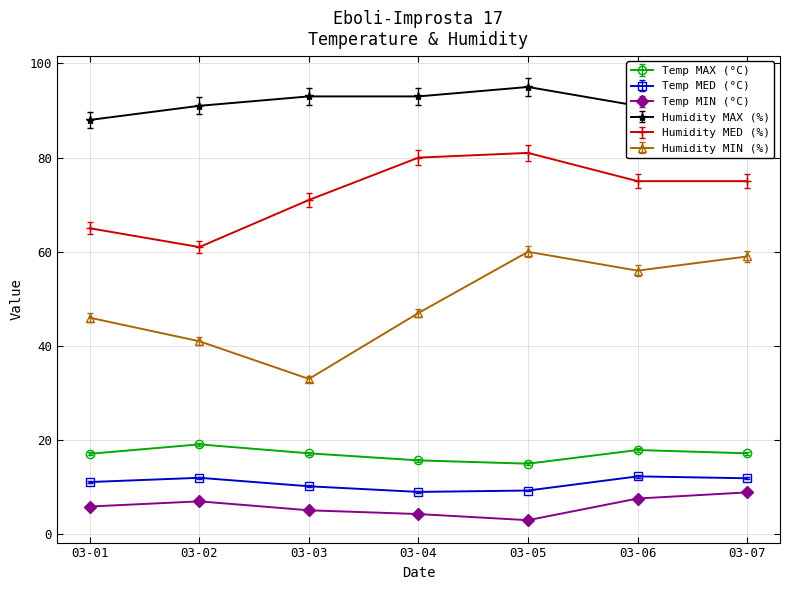

Which series has the widest spread of values?

Humidity MIN (%)